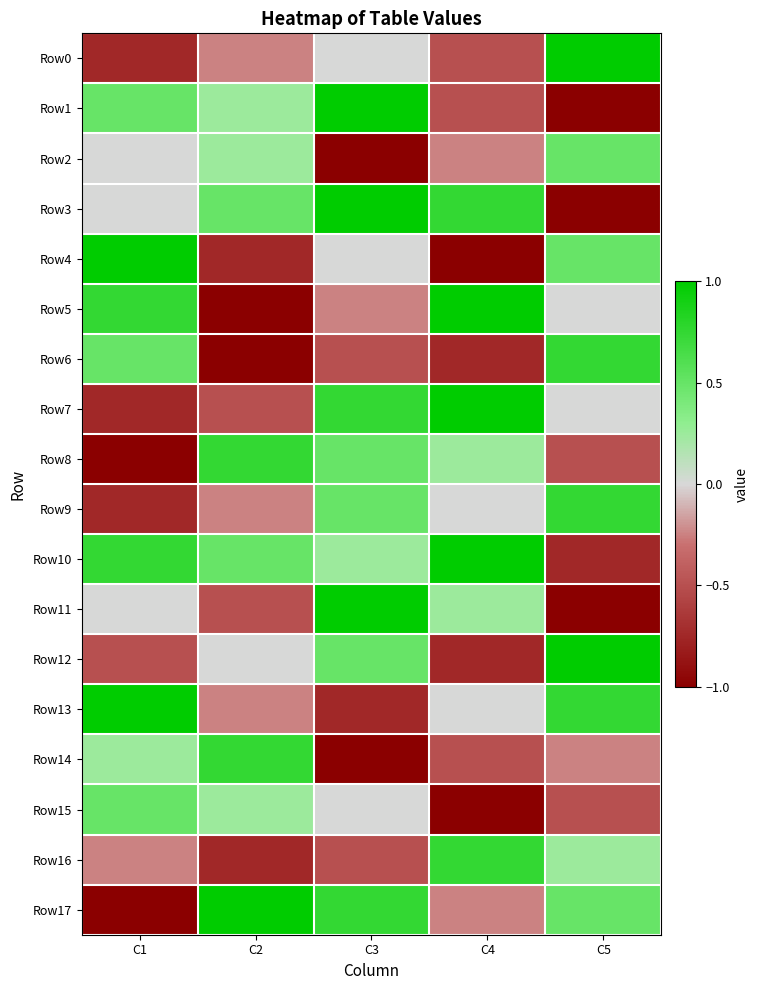

Which series has the largest total across all categories?

Row10